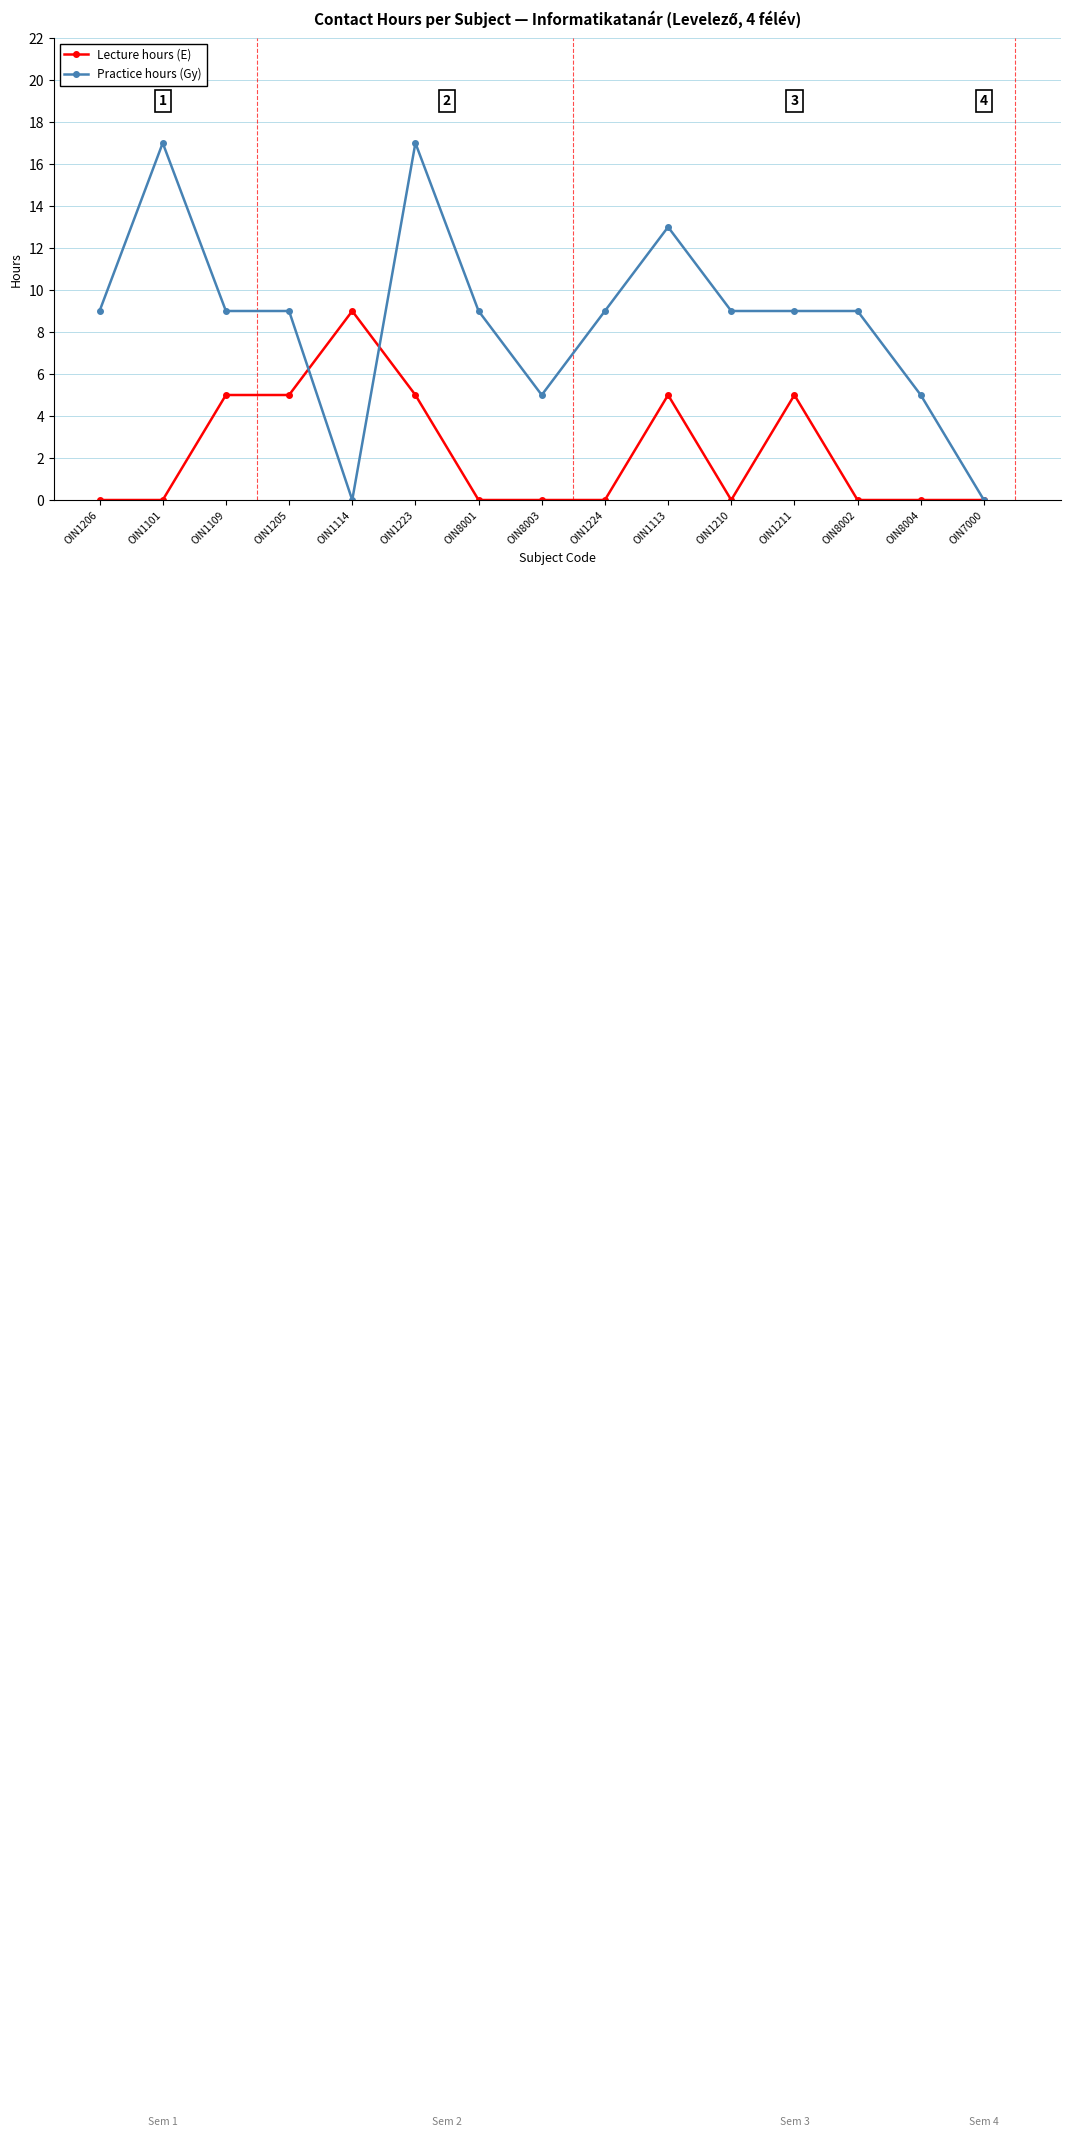

Count the Lecture hours (E) values in the range 0 to 5.

14